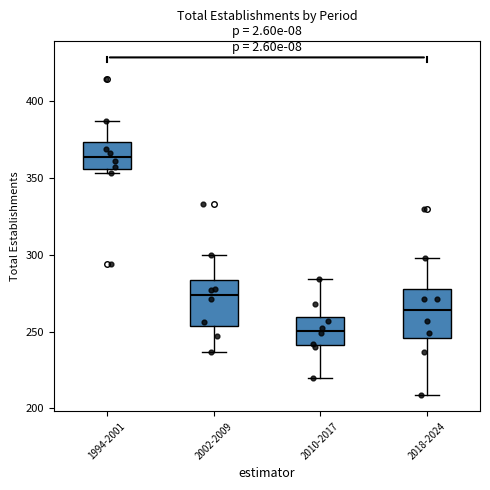

Which box has the highest median line?

1994-2001